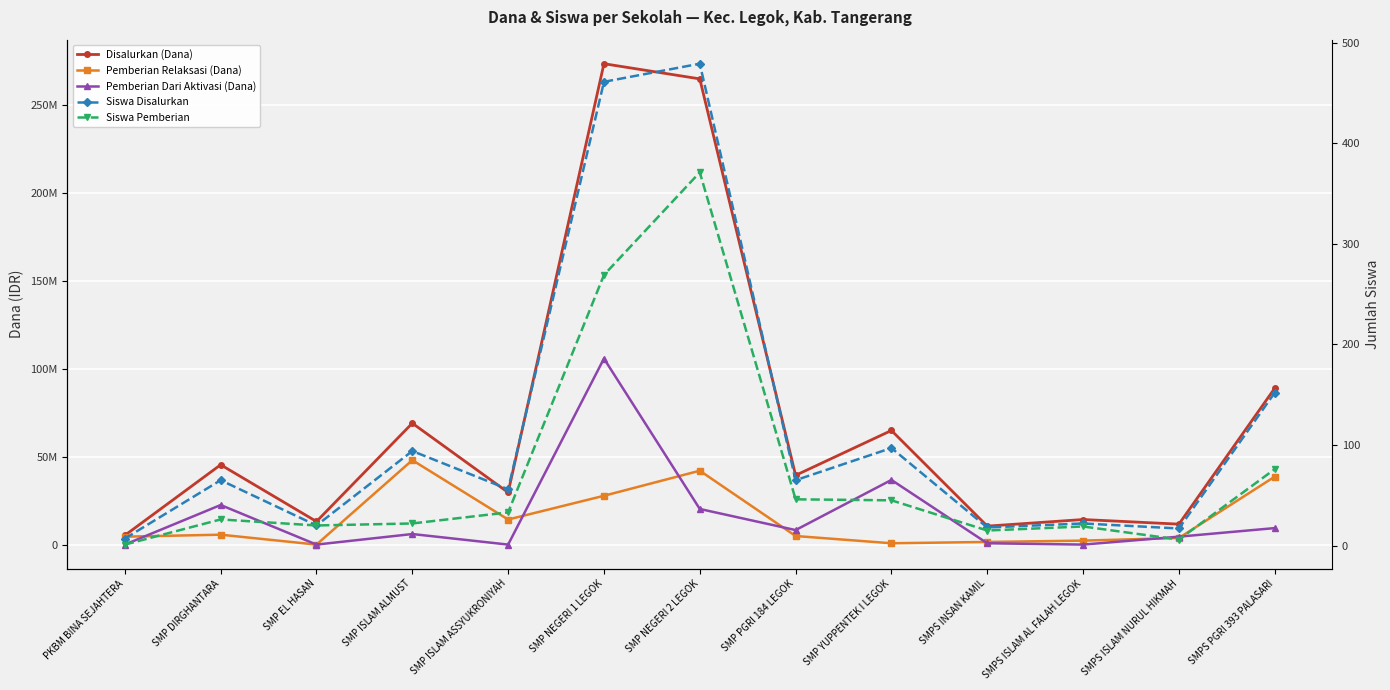

Reading left to right, list all the values displayed in this chart.

Disalurkan (Dana): 5250000	45375000	13125000	69000000	29625000	273375000	264750000	39375000	64875000	10500000	14250000	11625000	88875000
Pemberian Relaksasi (Dana): 4500000	5625000	0	48000000	14250000	27750000	42000000	4875000	750000	1500000	2250000	3750000	38625000
Pemberian Dari Aktivasi (Dana): 0	22500000	0	6000000	0	105750000	20250000	8250000	36750000	750000	0	4500000	9375000
Siswa Disalurkan: 7	65	20	94	56	461	479	65	97	18	22	17	152
Siswa Pemberian: 1	26	20	22	33	269	371	46	45	15	19	6	76